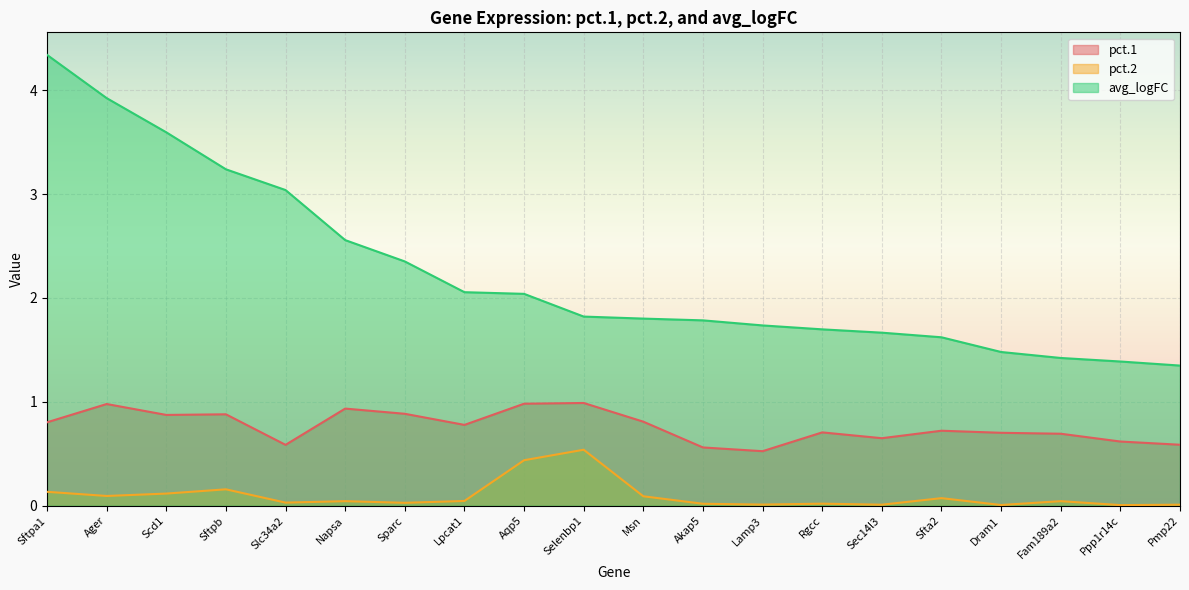

What is the difference between the maximum and second lowest values in the pct.1 series?

0.4